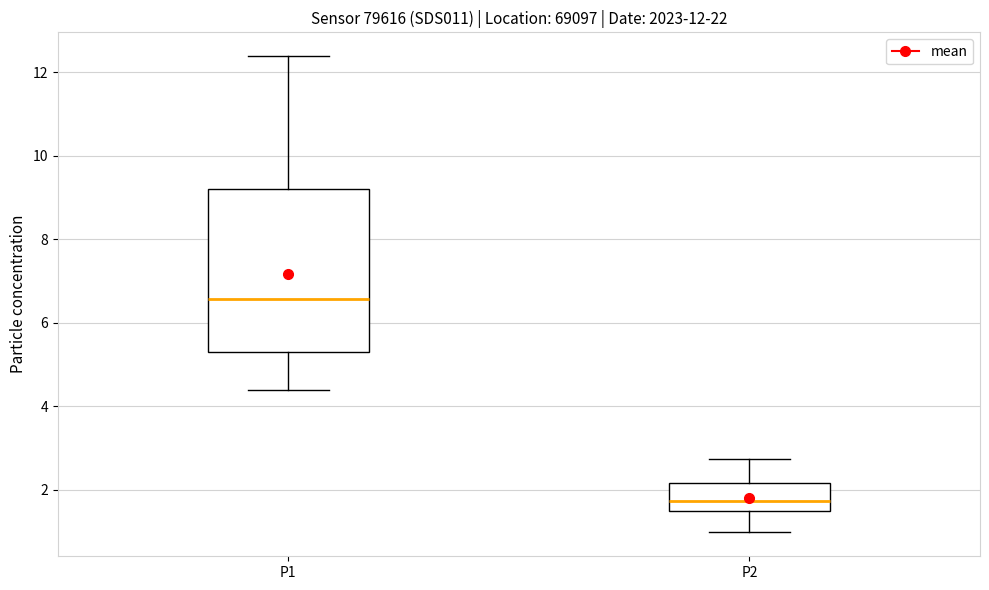

Comparing the boxes themselves (not the whiskers), which one is the tallest?

P1